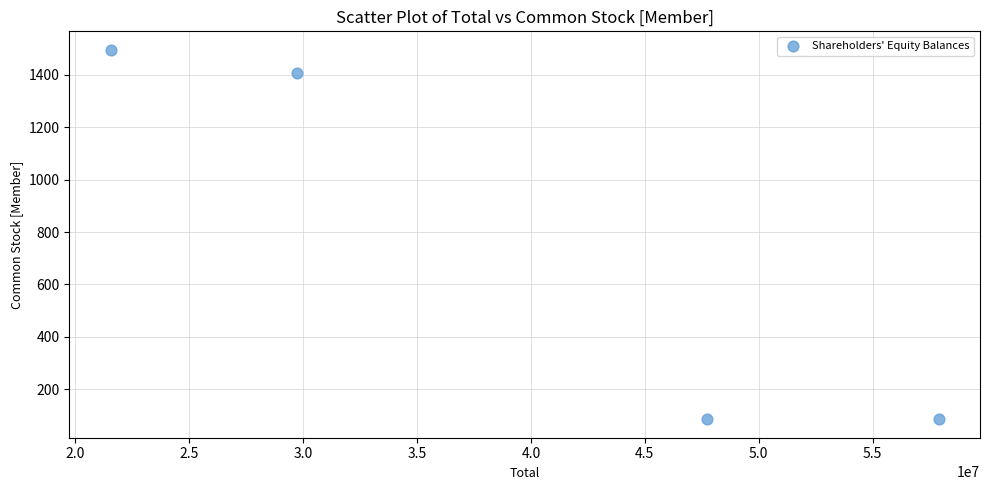

What is the range of Y values (max minus min)?

1409